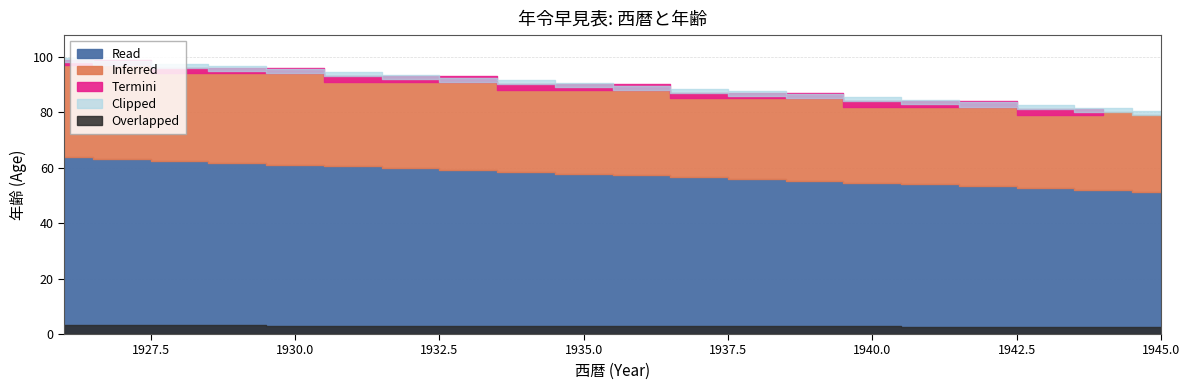

List the labels in order of value, largest first.

1926, 1927, 1928, 1929, 1930, 1931, 1932, 1933, 1934, 1935, 1936, 1937, 1938, 1939, 1940, 1941, 1942, 1943, 1944, 1945